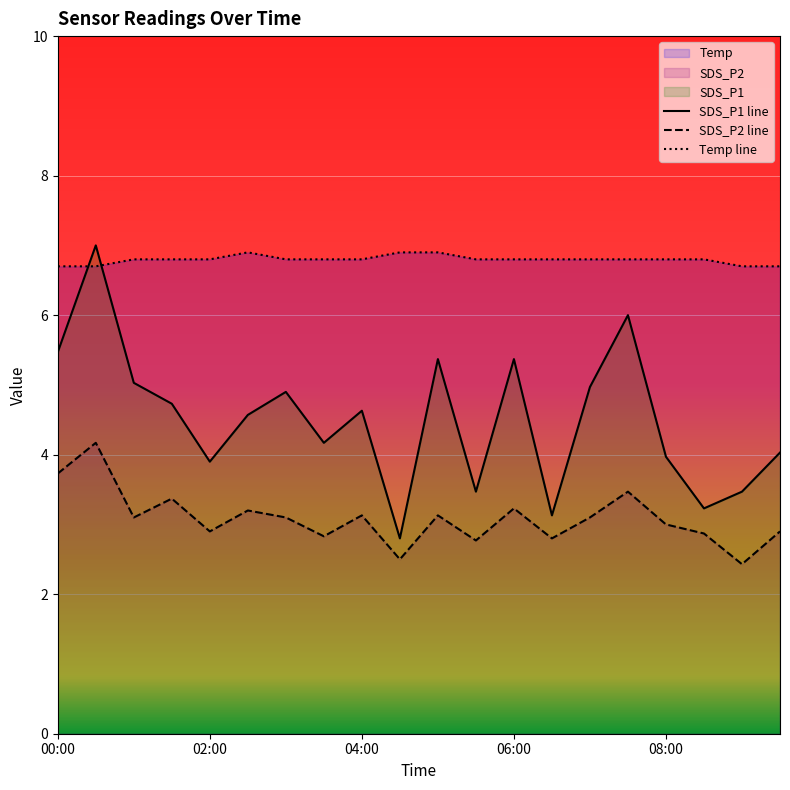

Is it true that Temp equals 12.0 at 01:00?

False